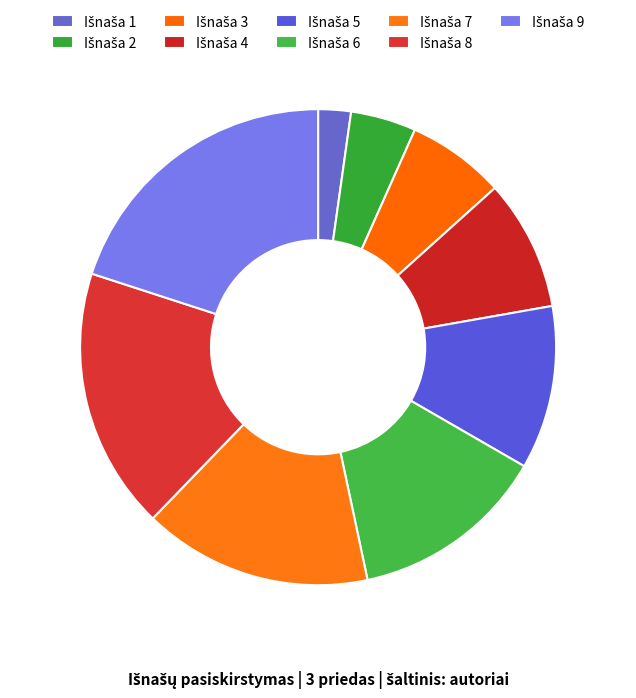

Rank the categories by value from lowest to highest.

1, 2, 3, 4, 5, 6, 7, 8, 9